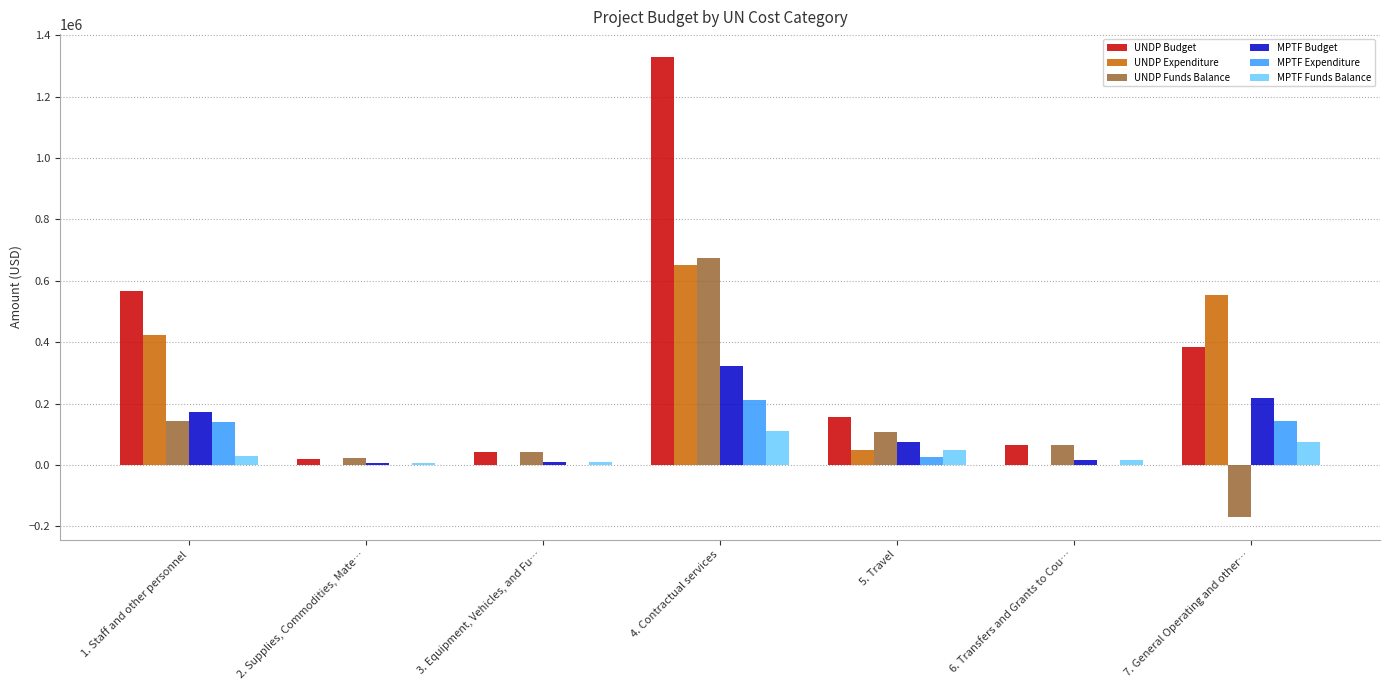

Which series has the largest total across all categories?

UNDP Budget